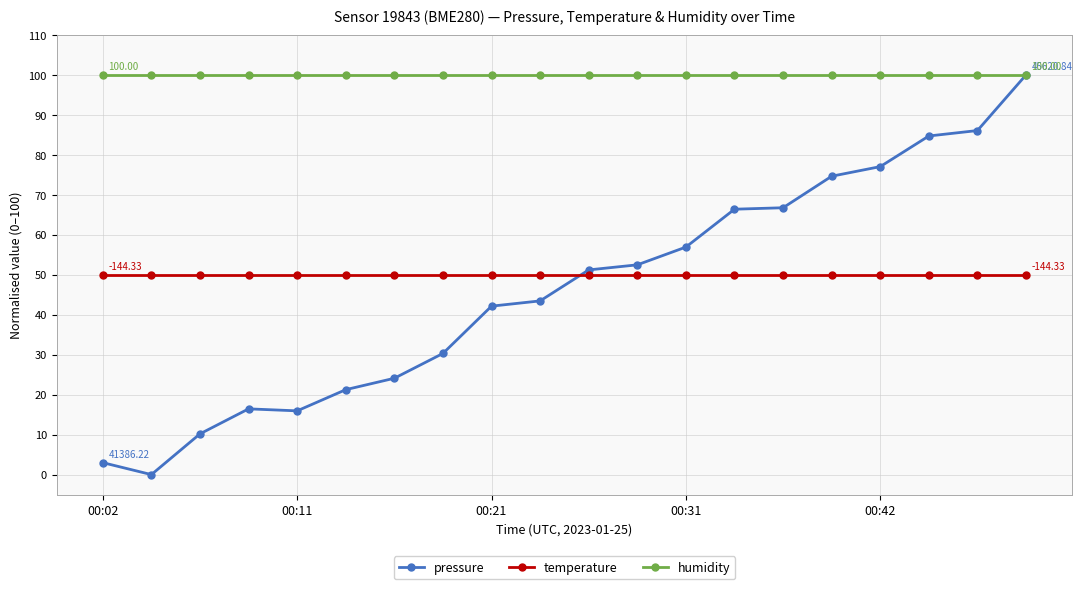

Which series has the widest spread of values?

pressure